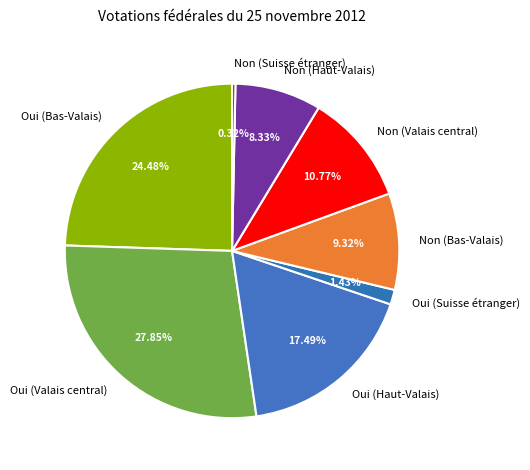

Do Oui (Valais central) and Oui (Suisse étranger) together represent more than half of the pie?

No